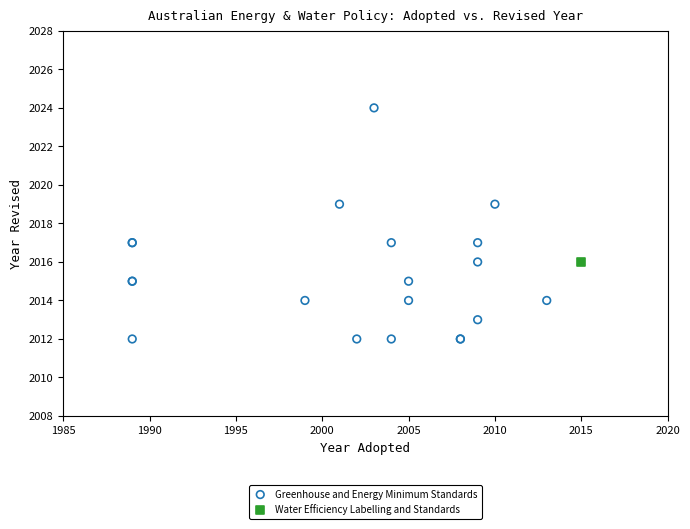

What are all the series names shown in the legend?

Greenhouse and Energy Minimum Standards, Water Efficiency Labelling and Standards